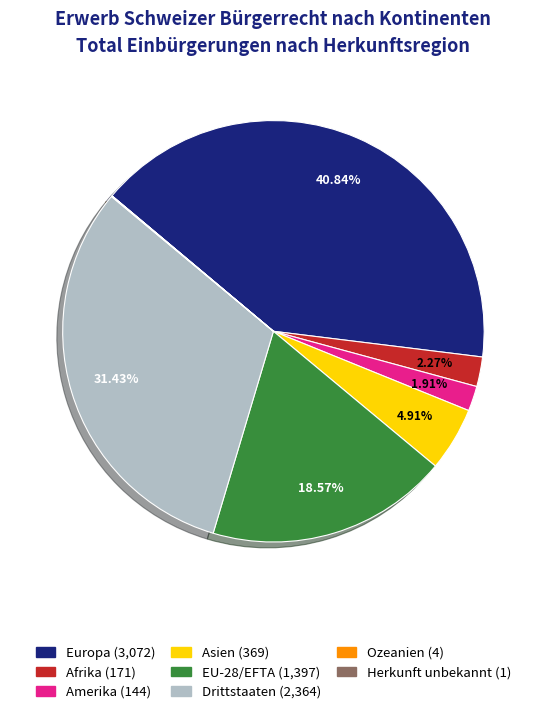

To the nearest percent, what portion does Asien represent?

5%